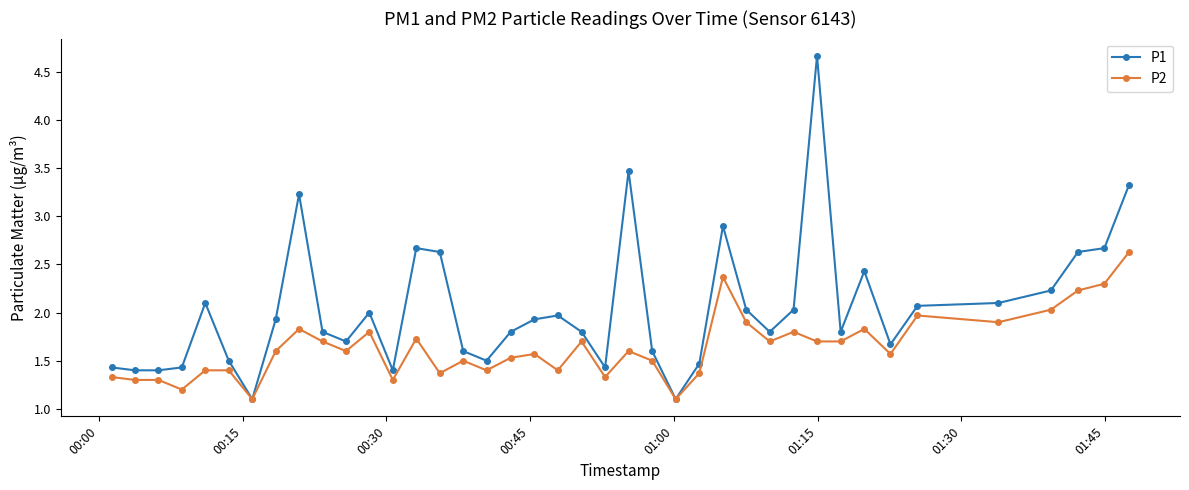

What is the maximum value shown in the chart?

4.7